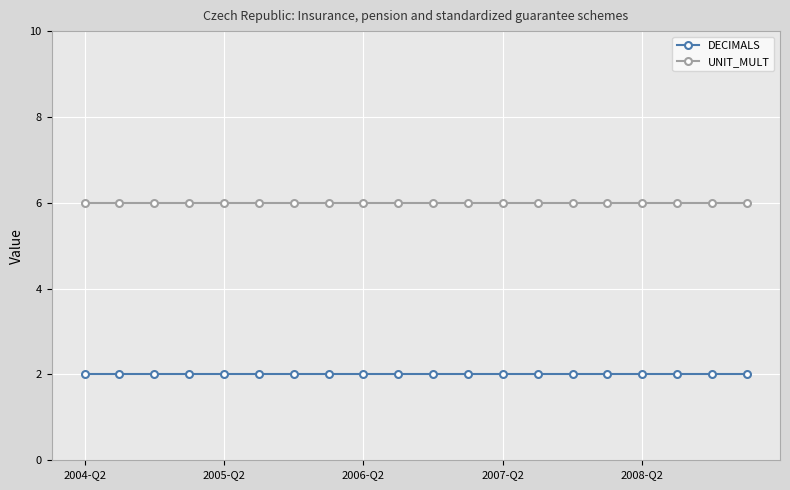

Which label corresponds to the smallest value in the chart?

2004-Q2